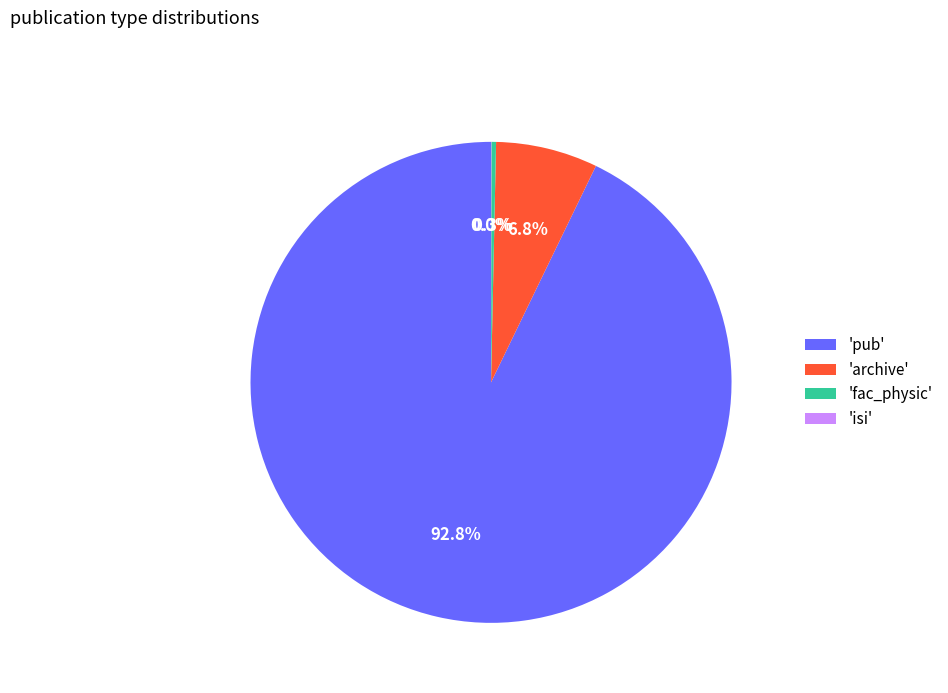

Which category has the biggest portion of the pie?

'pub'